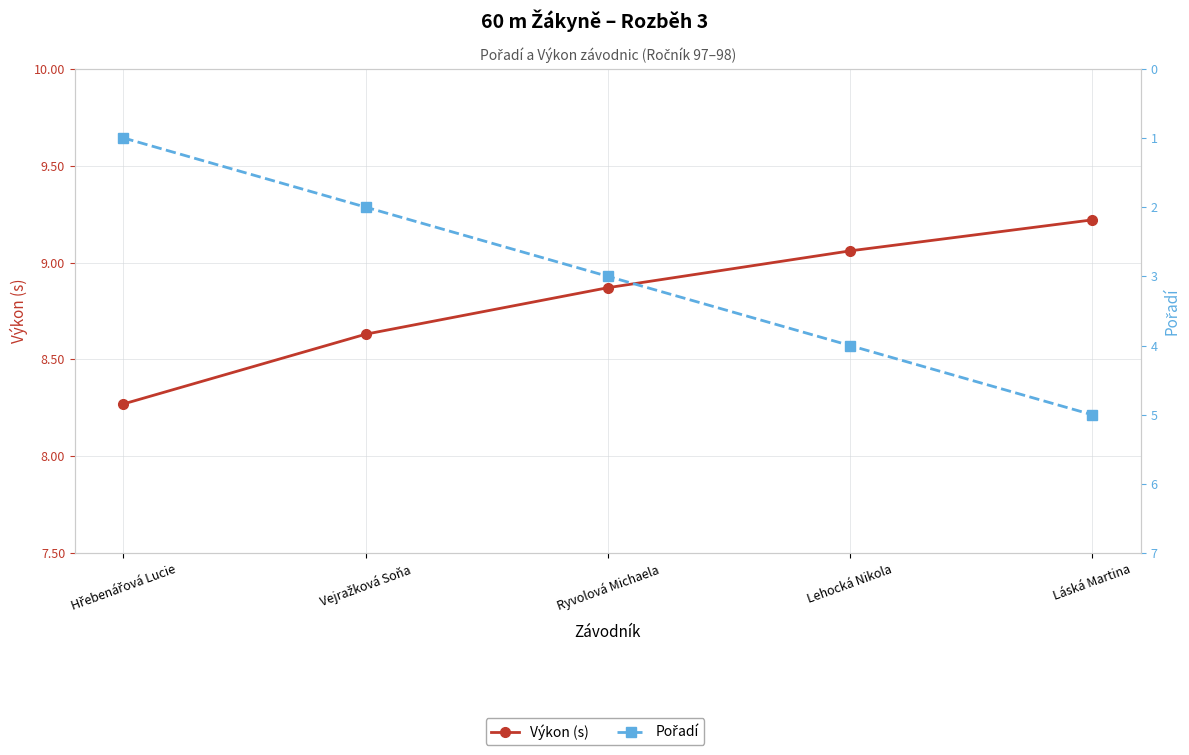

Reading left to right, list all the values displayed in this chart.

Výkon (s): Hřebenářová Lucie=8.3	Vejražková Soňa=8.6	Ryvolová Michaela=8.9	Lehocká Nikola=9.1	Láská Martina=9.2
Pořadí: Hřebenářová Lucie=1.0	Vejražková Soňa=2.0	Ryvolová Michaela=3.0	Lehocká Nikola=4.0	Láská Martina=5.0